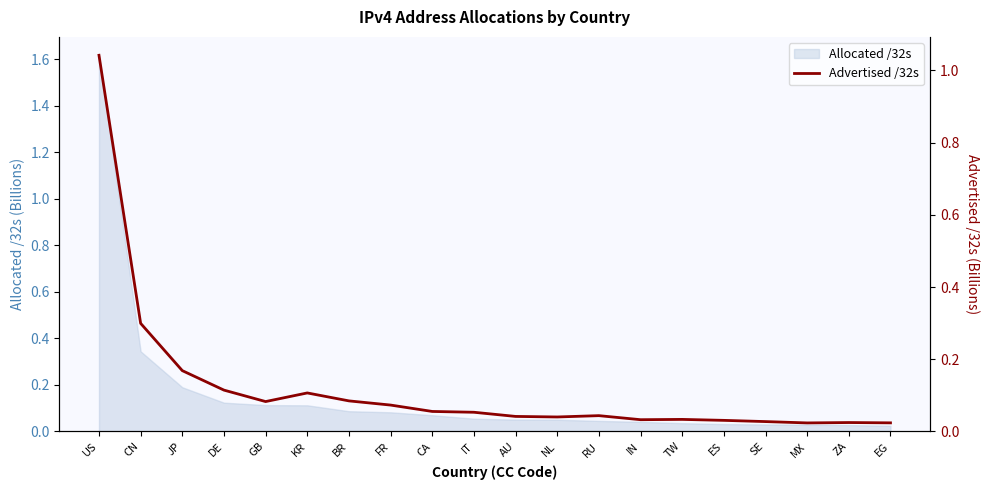

What position from the left is DE?

4